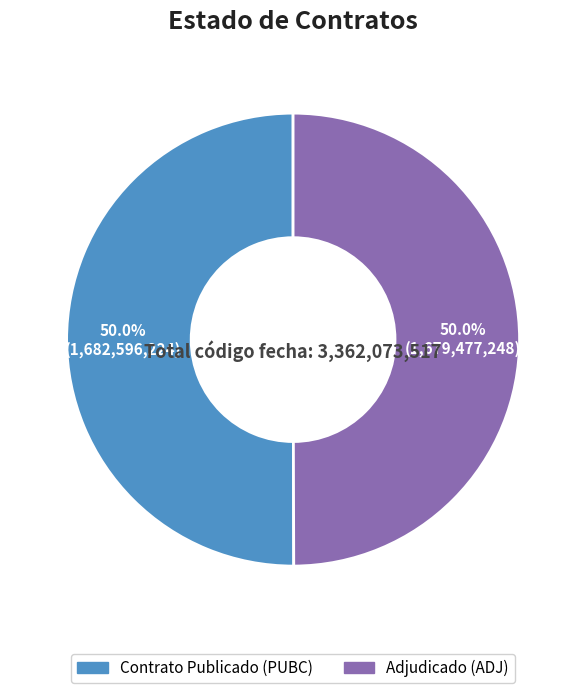

To the nearest percent, what is the average slice percentage?

50%